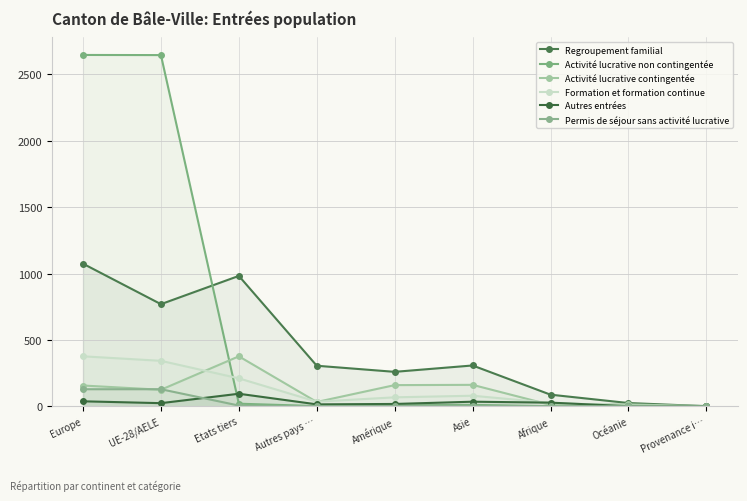

How many data points in Regroupement familial are above 305?

4